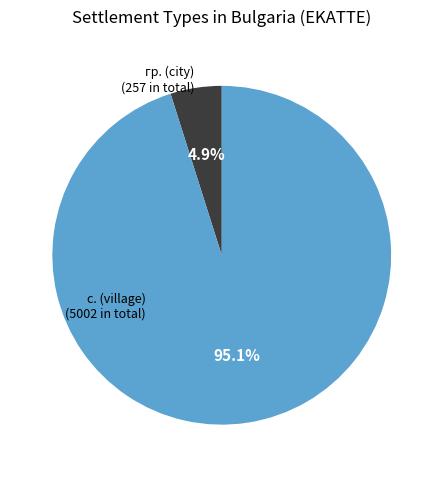

How many slices are in this pie chart?

2